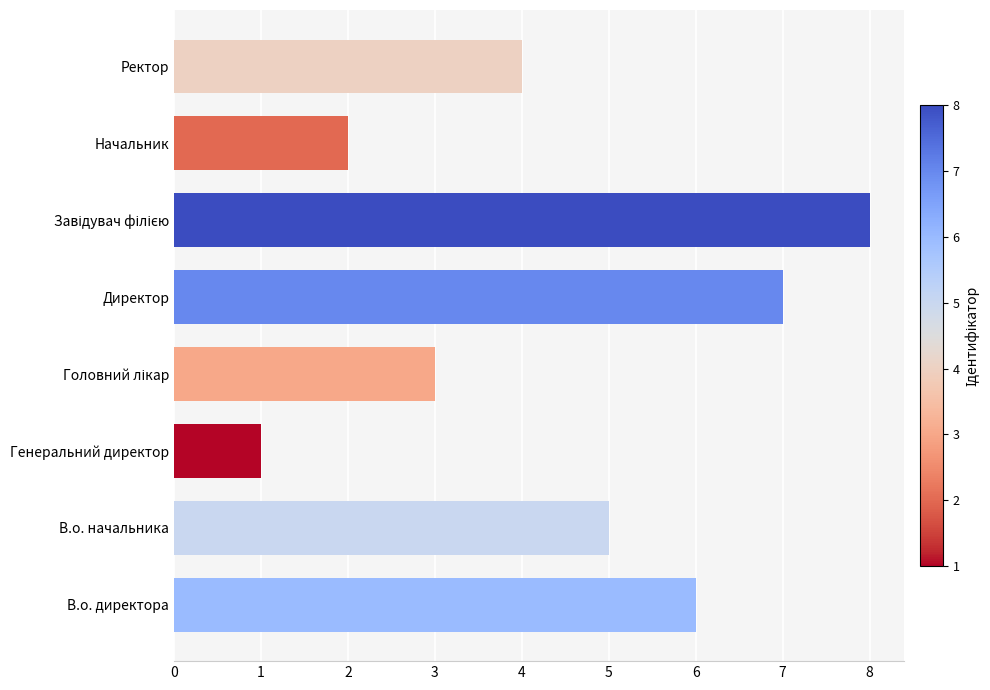

What is the change in value from Директор to Ректор?

-3